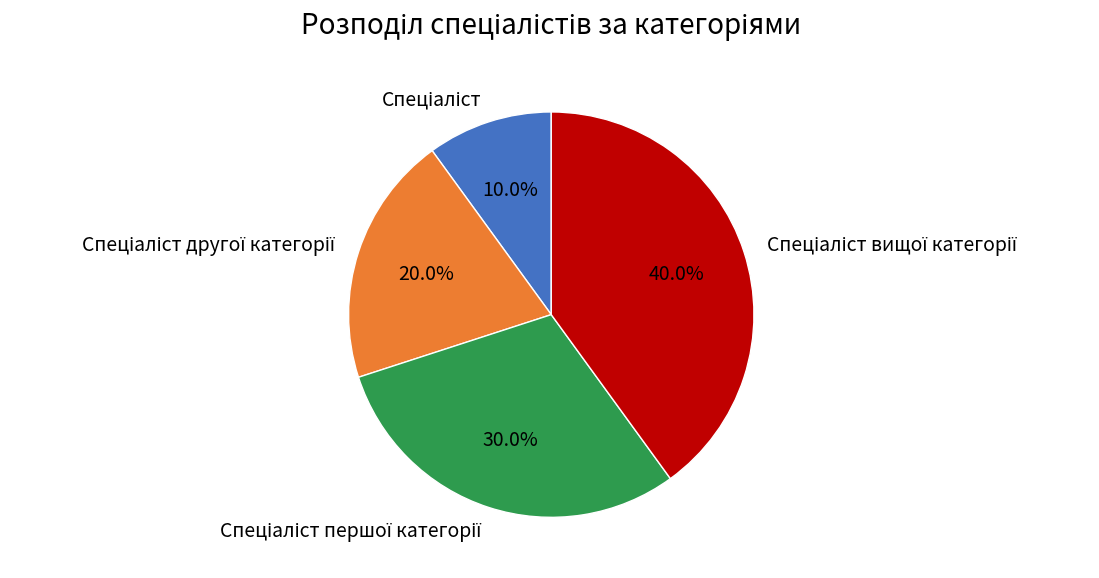

Is there a majority slice in this chart?

No